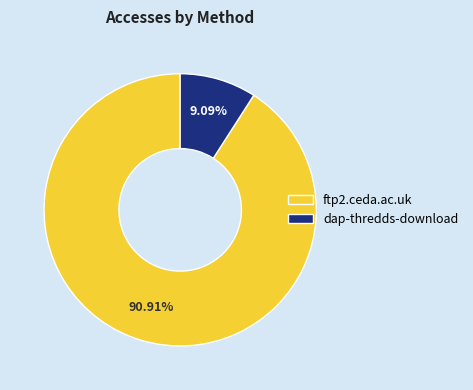

To the nearest percent, what percentage of the pie is dap-thredds-download?

9%